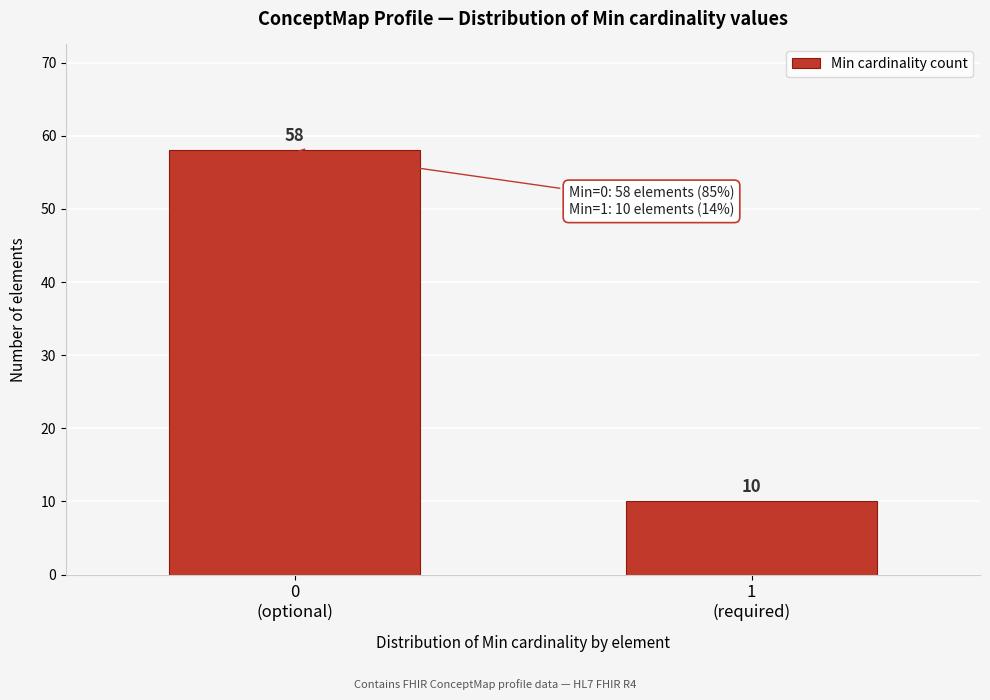

Reading right to left, transcribe all the data shown in this chart.

10	58